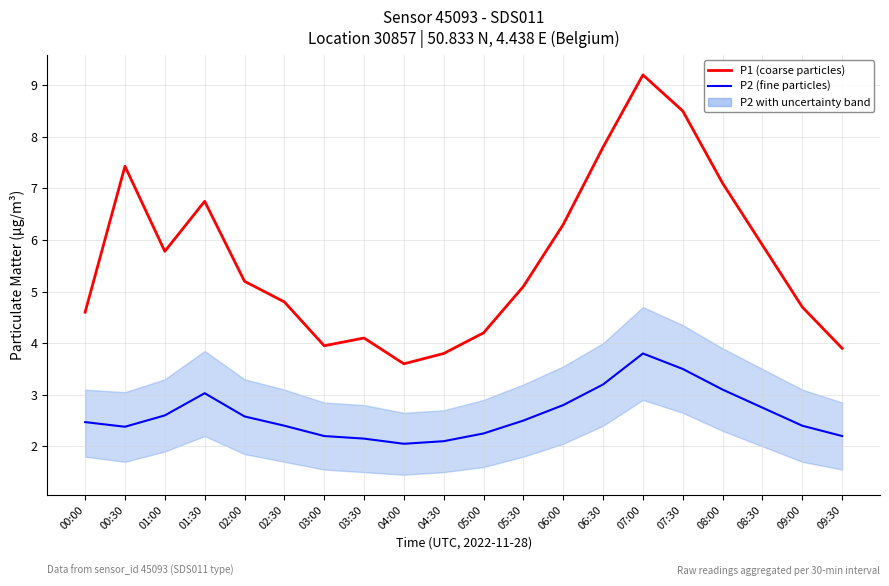

At which label does P2 (fine particles) reach its peak?

07:00